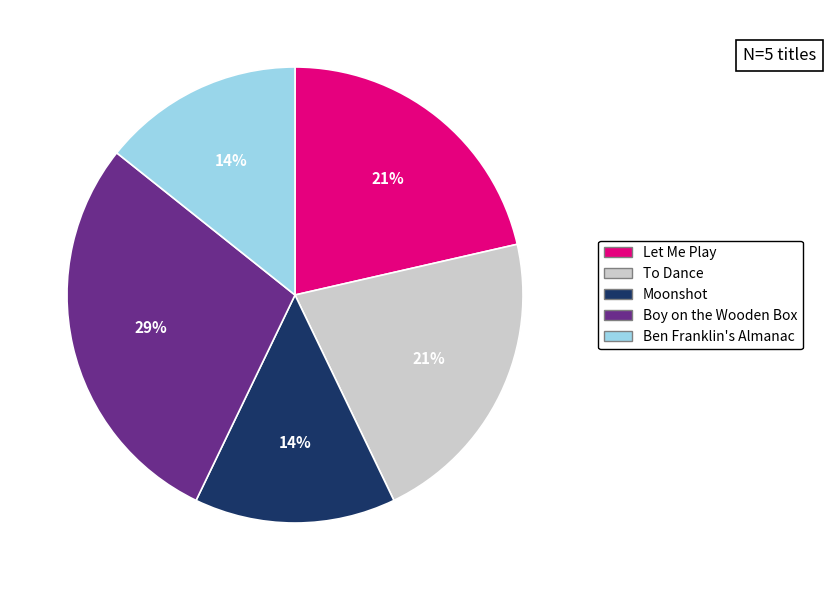

To the nearest percent, what is the average slice percentage?

20%